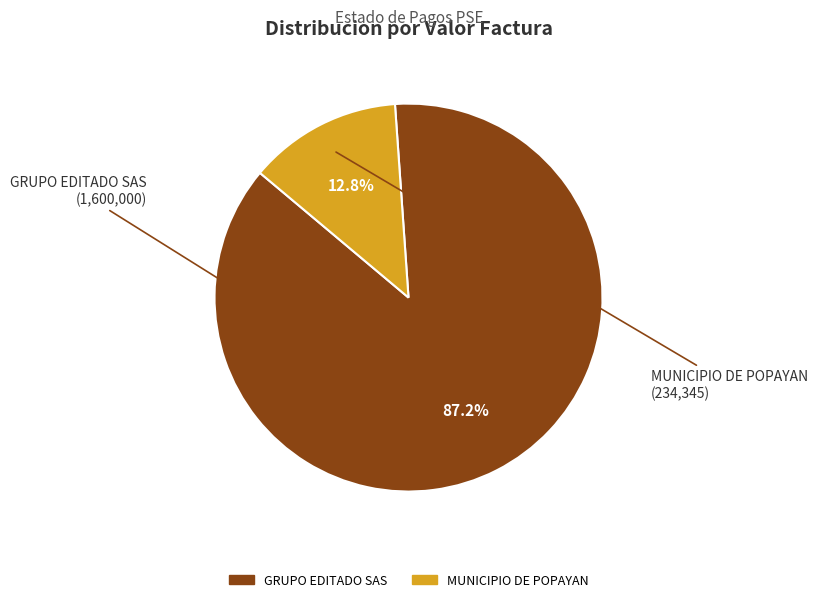

To the nearest percent, what percentage of the pie is MUNICIPIO DE POPAYAN?

13%